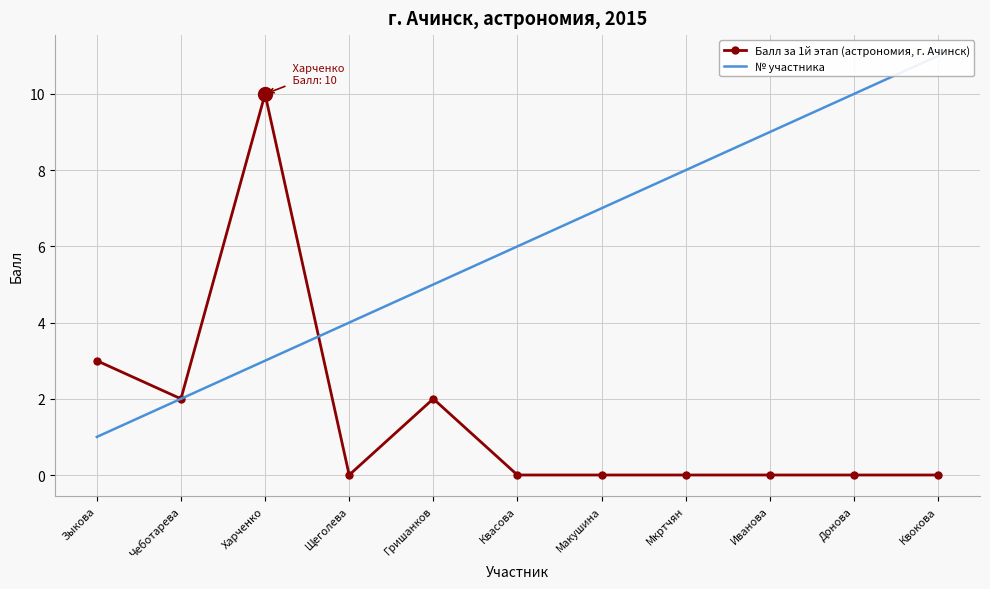

What is the total value across all series at Квокова?

11